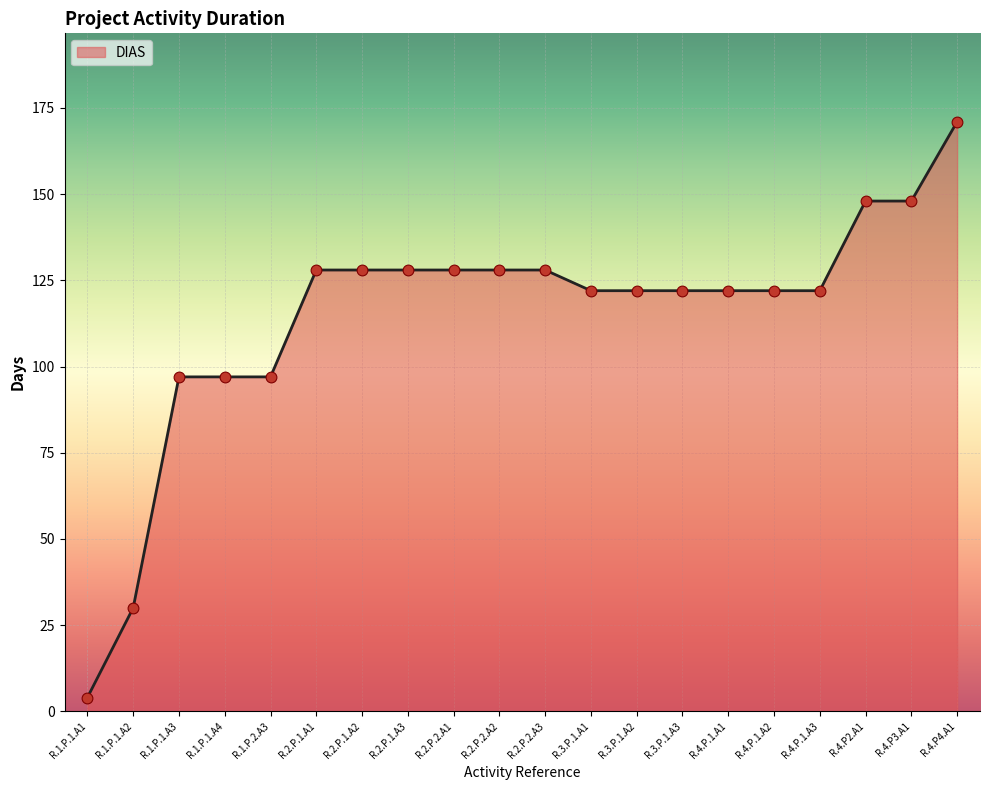

Approximately how many times larger is the value at R.1.P.1.A2 compared to R.2.P.2.A3?

0.2